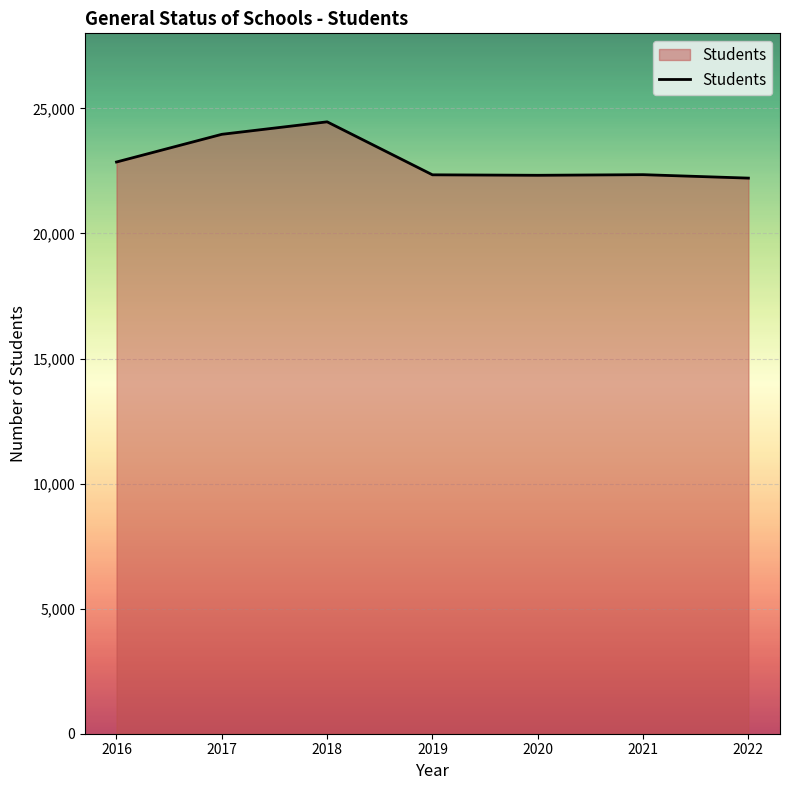

What is the difference between the maximum and minimum values?

2250